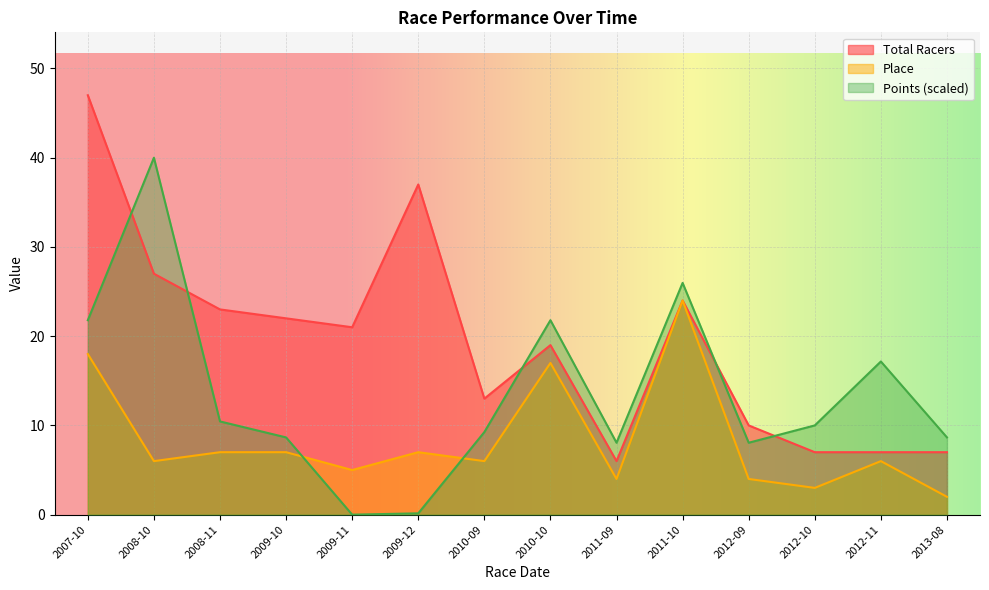

What is the approximate value of Total Racers at 2011-09?

6.0